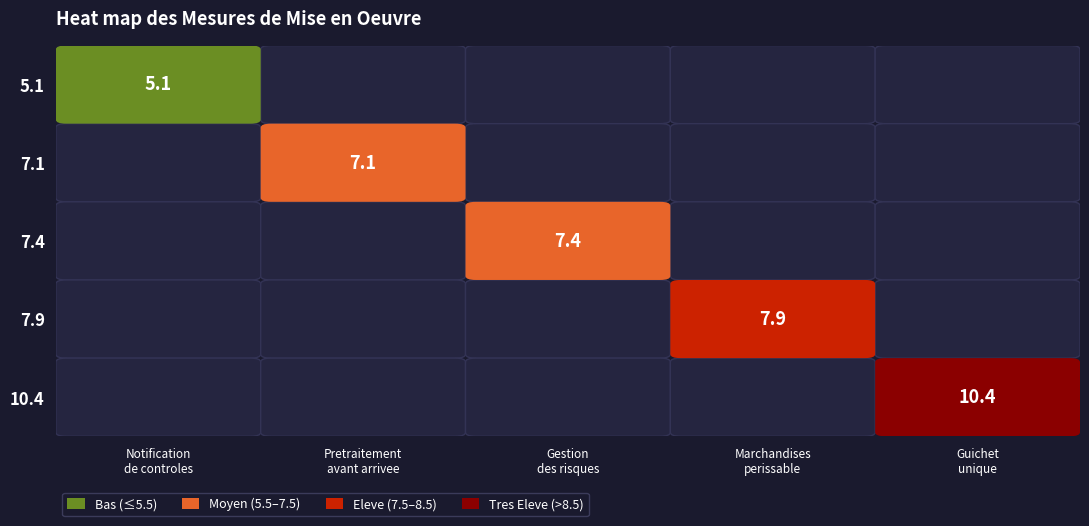

How many data points are above 7?

4